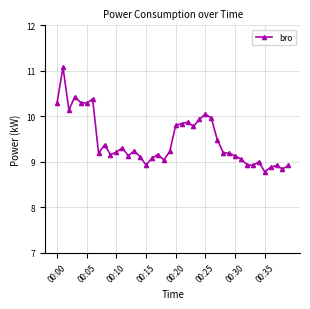

What is the value of the 11th point from the left?

9.2